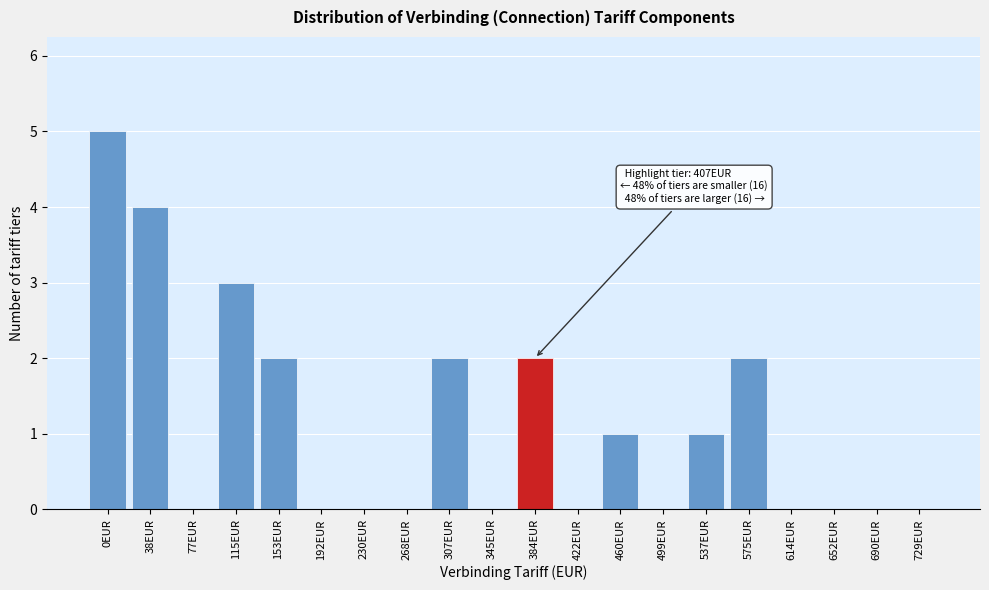

Reading left to right, transcribe all the data shown in this chart.

0EUR=5	38EUR=4	77EUR=0	115EUR=3	153EUR=2	192EUR=0	230EUR=0	268EUR=0	307EUR=2	345EUR=0	384EUR=2	422EUR=0	460EUR=1	499EUR=0	537EUR=1	575EUR=2	614EUR=0	652EUR=0	690EUR=0	729EUR=0